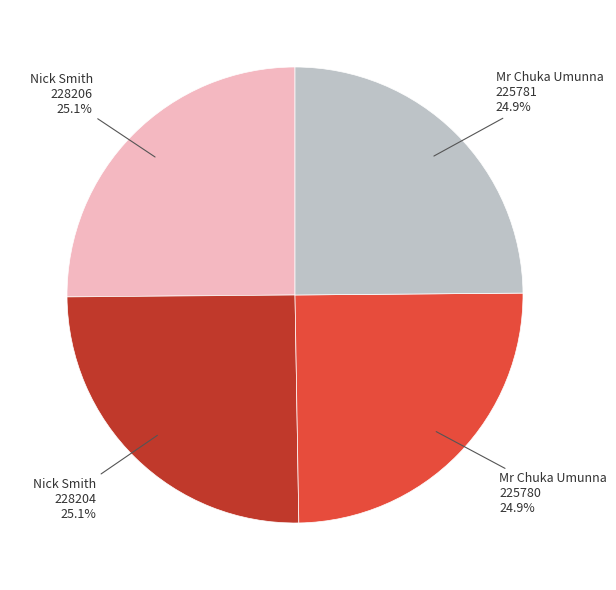

Does any single category account for the majority?

No